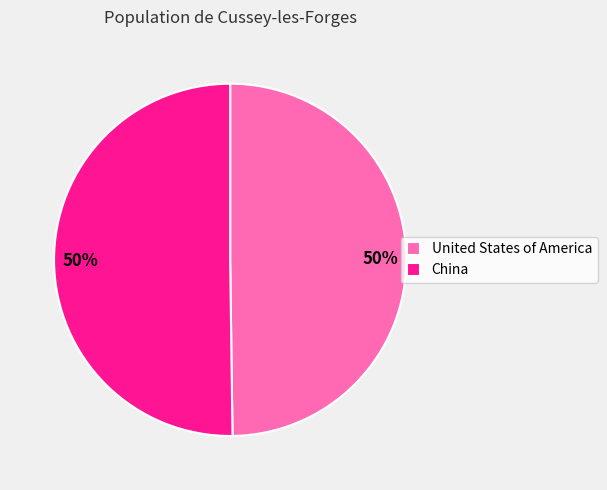

To the nearest percent, what is the combined percentage of China and United States of America?

100%